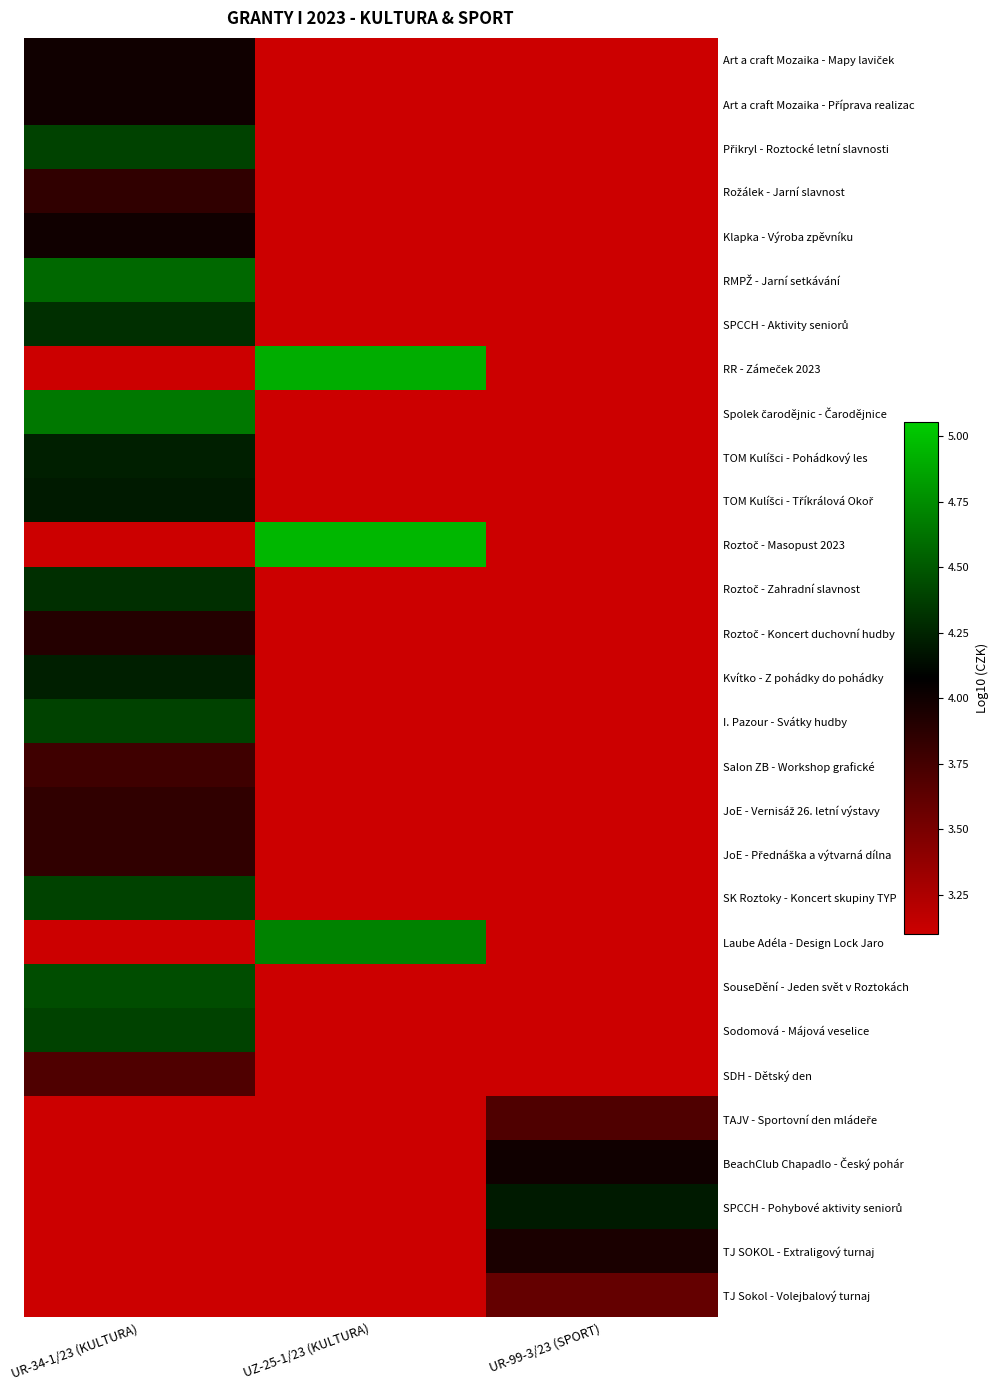

What is the total value across all series at UZ-25-1/23 (KULTURA)?

82.2